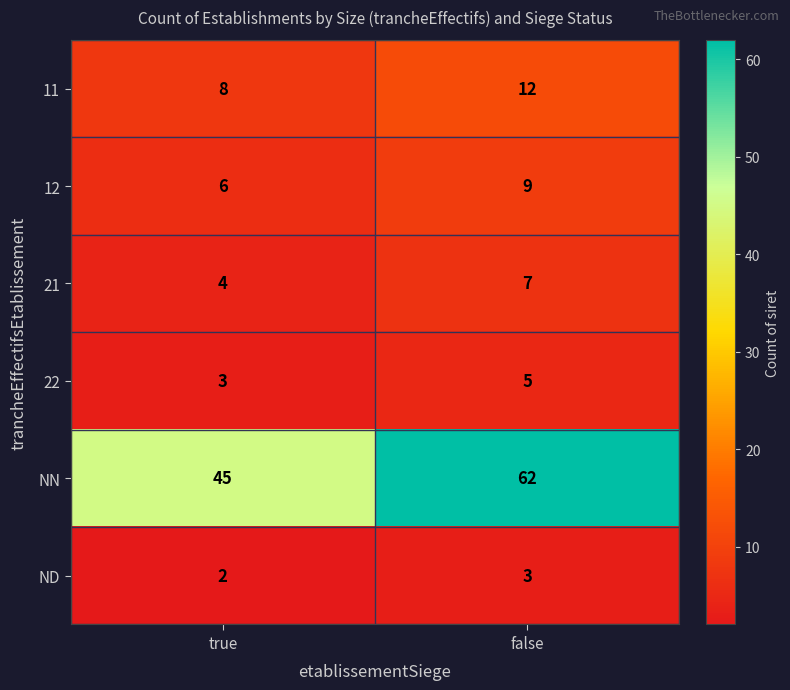

Read the 12 value at false.

9